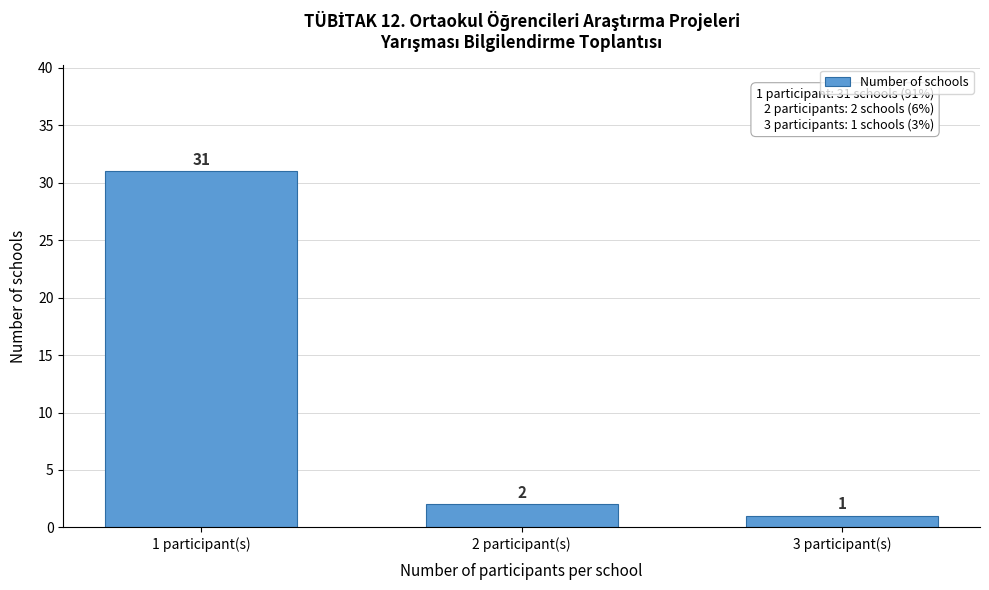

Reading left to right, transcribe all the data shown in this chart.

31	2	1